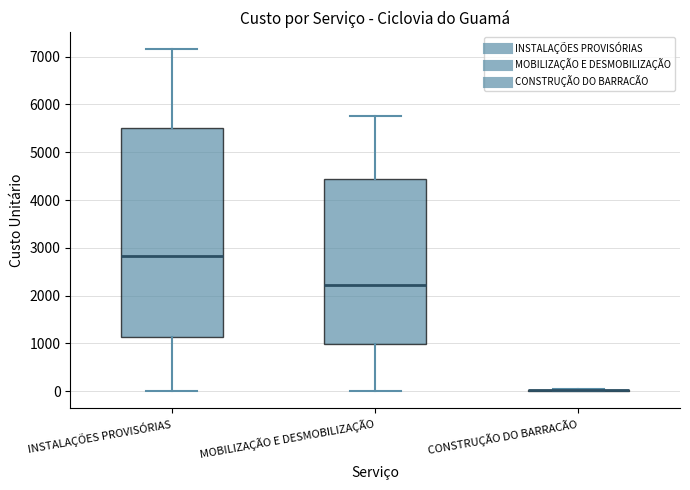

Comparing the boxes themselves (not the whiskers), which one is the tallest?

INSTALAÇÕES PROVISÓRIAS